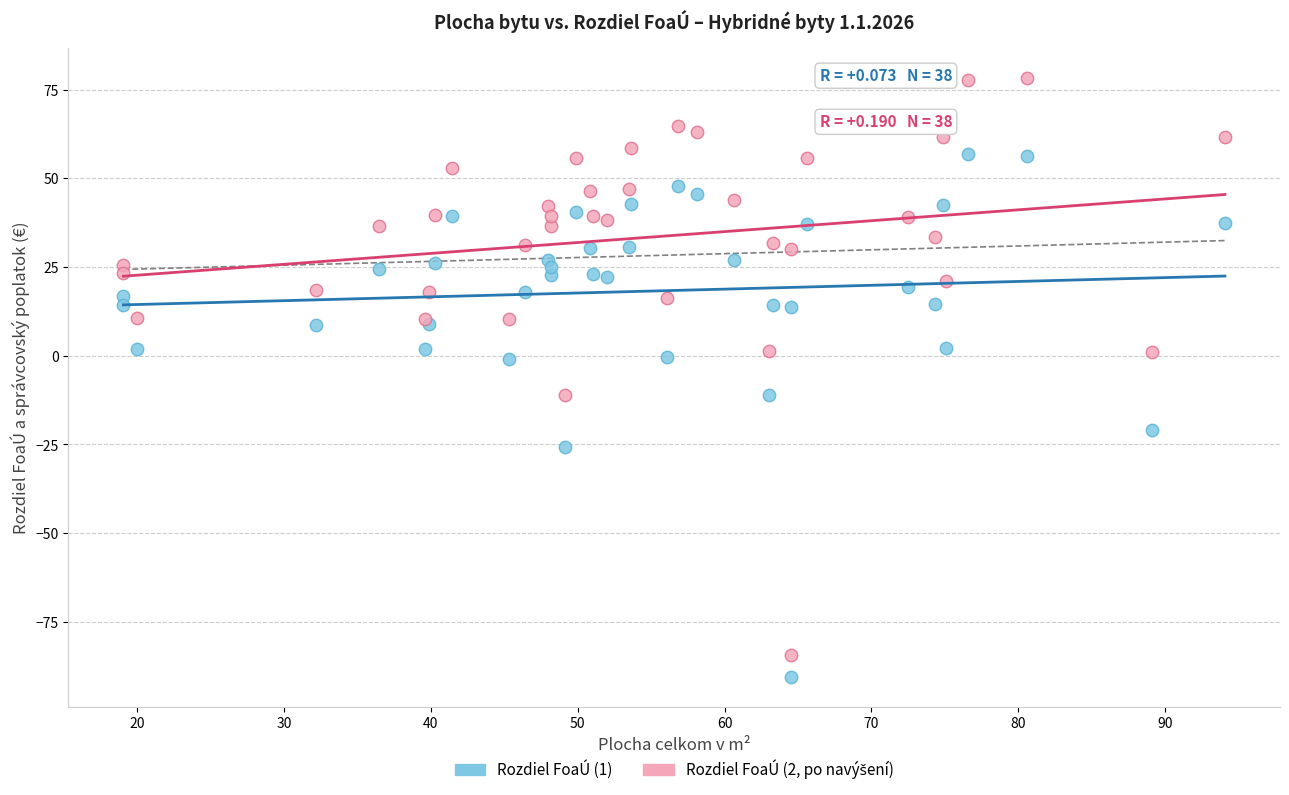

What is the X range (max minus min) for the scatter plot?

75.0